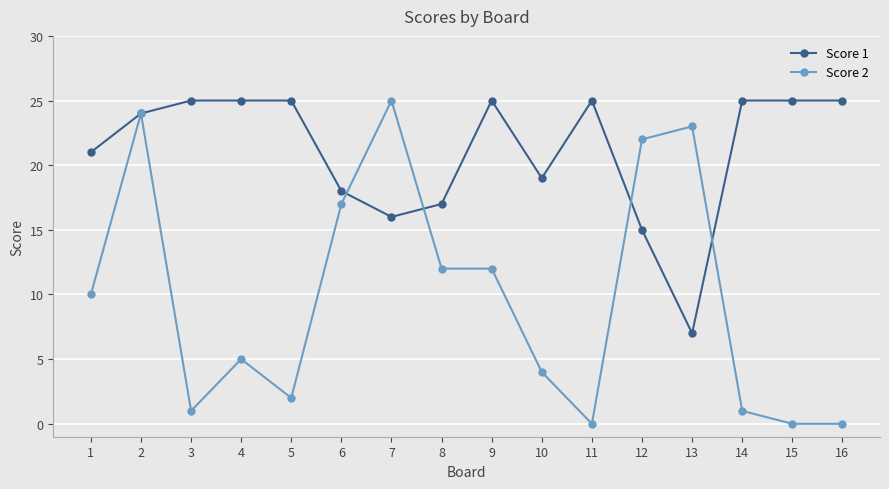

Reading right to left, transcribe all the data shown in this chart.

Score 1: 25	25	25	7	15	25	19	25	17	16	18	25	25	25	24	21
Score 2: 0	0	1	23	22	0	4	12	12	25	17	2	5	1	24	10